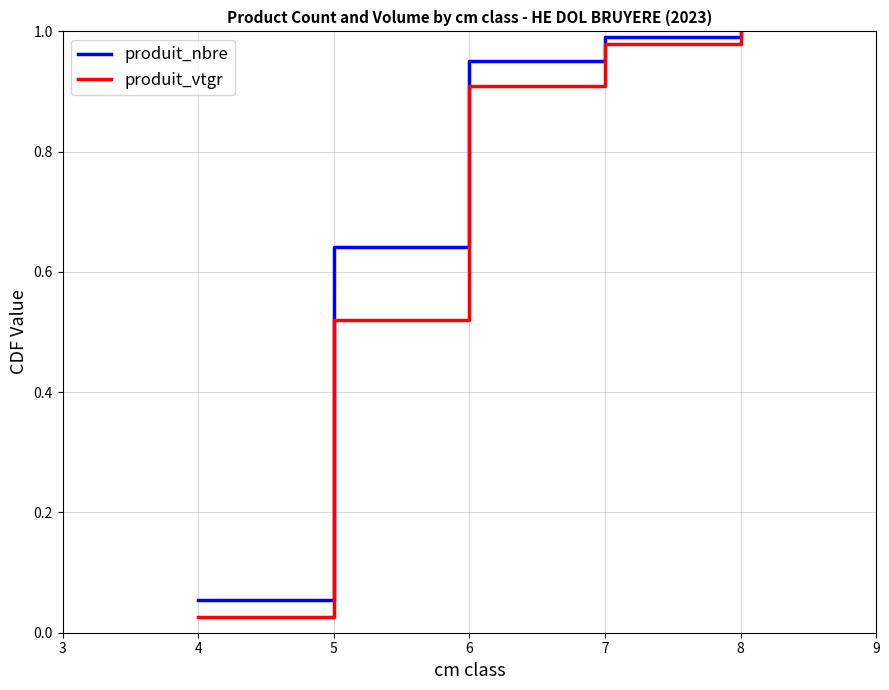

Which series has the widest spread of values?

produit_vtgr